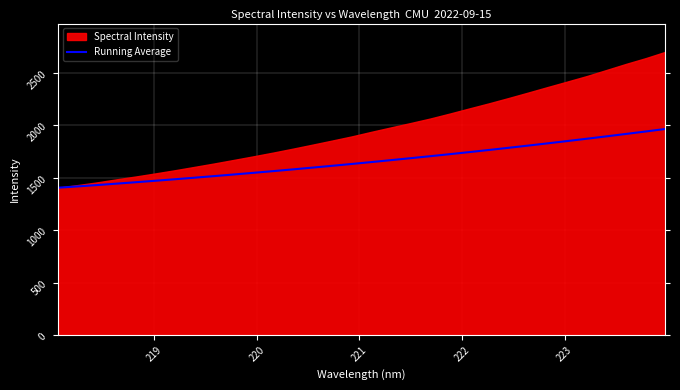

Does the chart display data point markers on the line(s)?

No